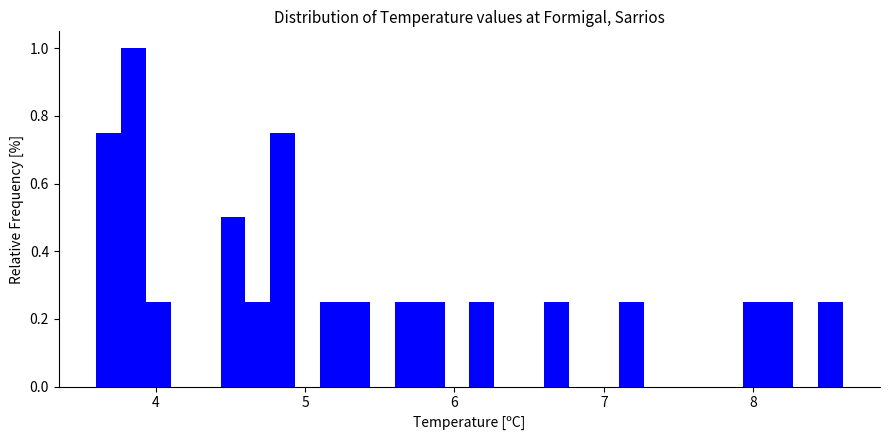

Read against the x-axis, roughly where is the centre of the tallest bar?

3.9